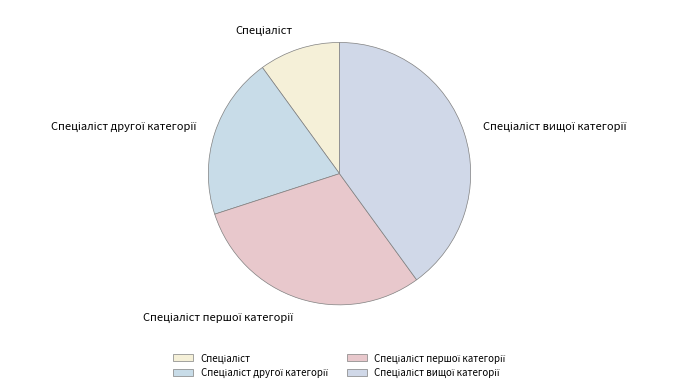

Does any single category account for the majority?

No